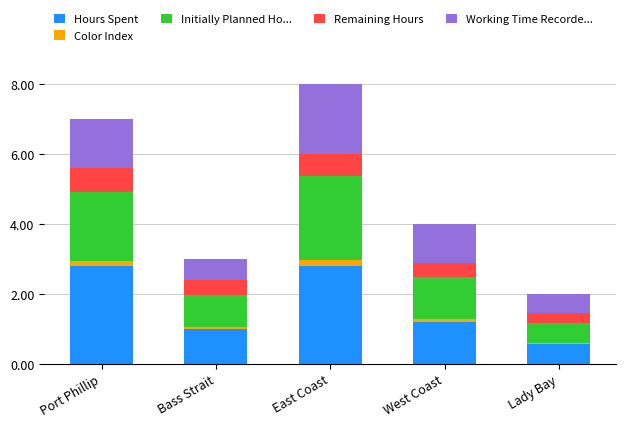

What is the maximum value for Hours Spent?

2.8